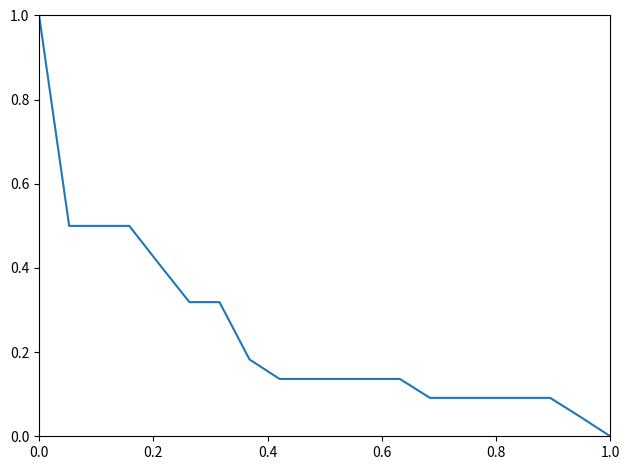

What is the difference between the maximum and minimum values?

1.0